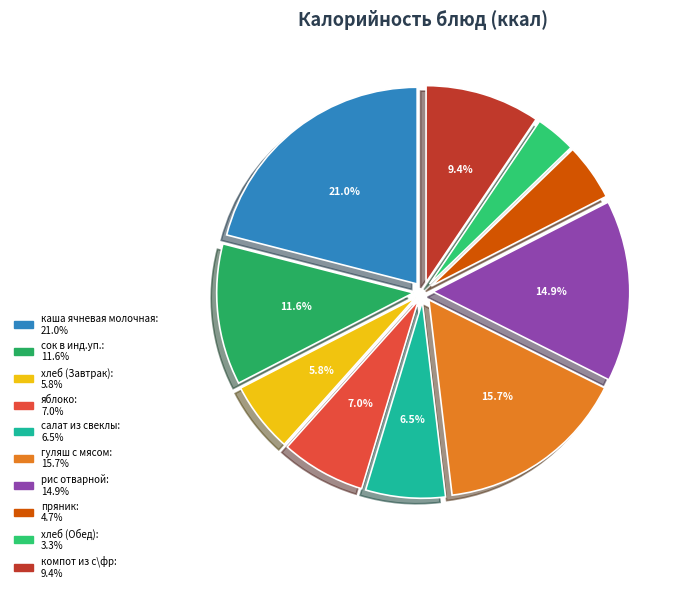

True or false: гуляш с мясом accounts for 26% of the total.

False